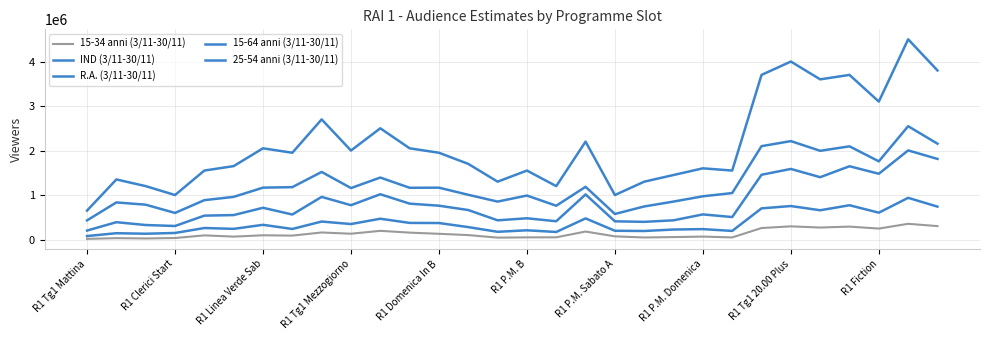

Does the chart have visible grid lines?

Yes